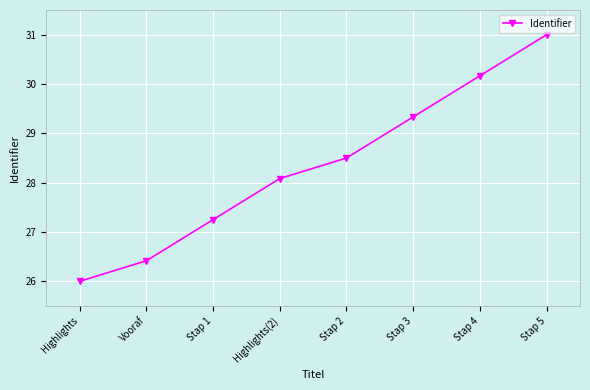

Does the chart have visible grid lines?

Yes